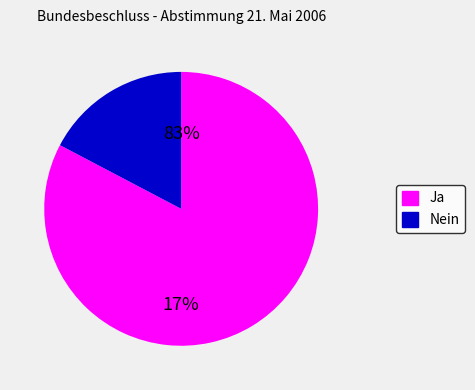

Rank the categories by value from lowest to highest.

Nein, Ja